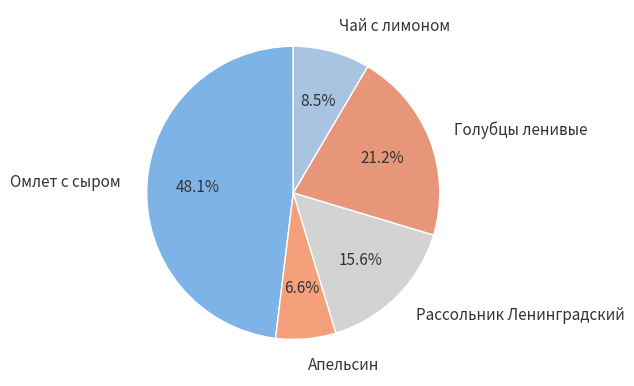

What is the largest slice in the pie chart?

Омлет с сыром